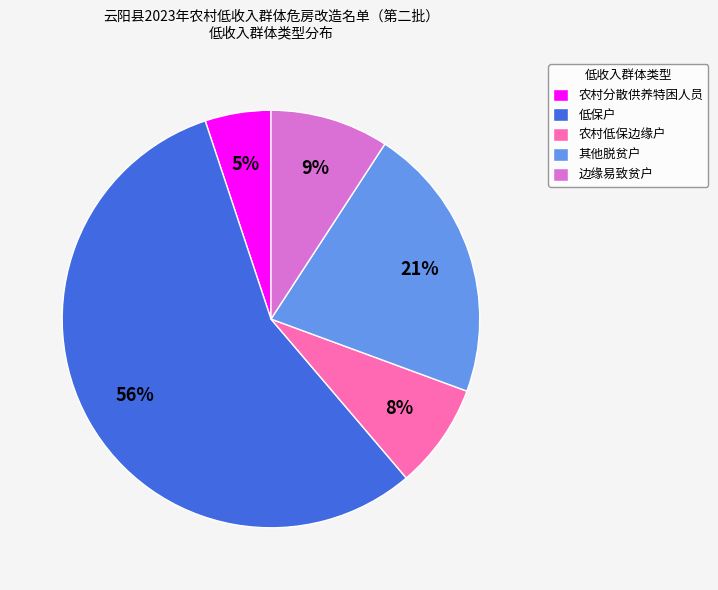

What percentage is the 边缘易致贫户 slice, to the nearest percent?

9%